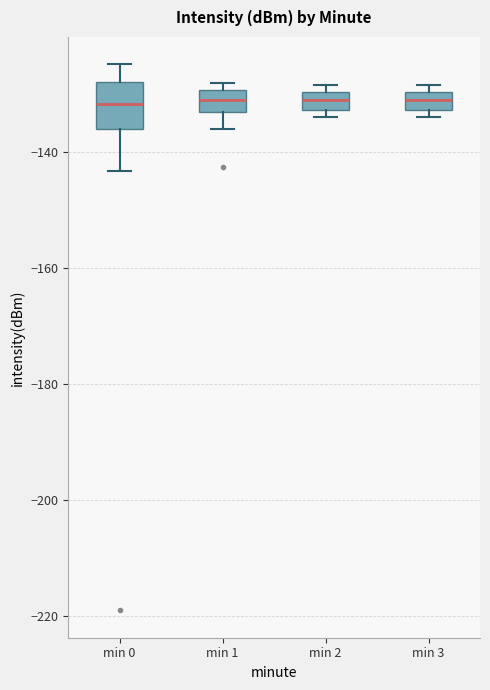

Reading left to right, transcribe this box plot: for each box, give where its median line is, the range the box spans, and where its two whiskers end, as read against the y-axis. The values are not printed on the chart, so give them approximately, as read against the axis.

min 0: median -132, box -136 to -128, whiskers -144 to -124
min 1: median -130 (inside the box), box -134 to -130, whiskers -136 to -128
min 2: median -130 (inside the box), box -132 to -130, whiskers -134 to -128
min 3: median -130 (inside the box), box -132 to -130, whiskers -134 to -128